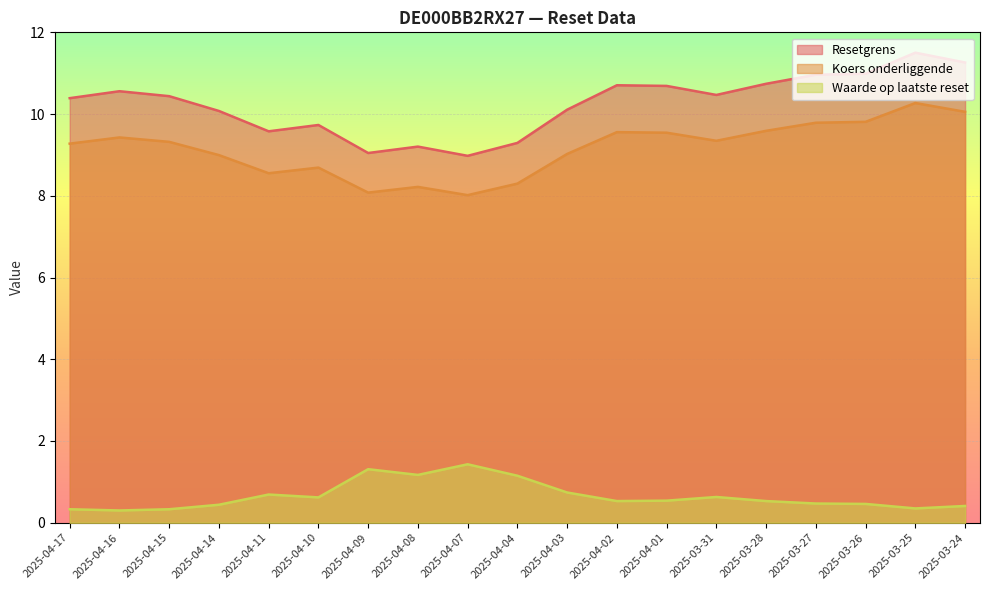

Reading left to right, extract all data points from this chart.

Resetgrens: 10.4	10.6	10.4	10.1	9.6	9.7	9.0	9.2	9.0	9.3	10.1	10.7	10.7	10.5	10.7	11.0	11.0	11.5	11.3
Koers onderliggende: 9.3	9.4	9.3	9.0	8.6	8.7	8.1	8.2	8.0	8.3	9.0	9.6	9.5	9.3	9.6	9.8	9.8	10.3	10.1
Waarde op laatste reset: 0.3	0.3	0.3	0.4	0.7	0.6	1.3	1.2	1.4	1.1	0.7	0.5	0.5	0.6	0.5	0.5	0.5	0.3	0.4